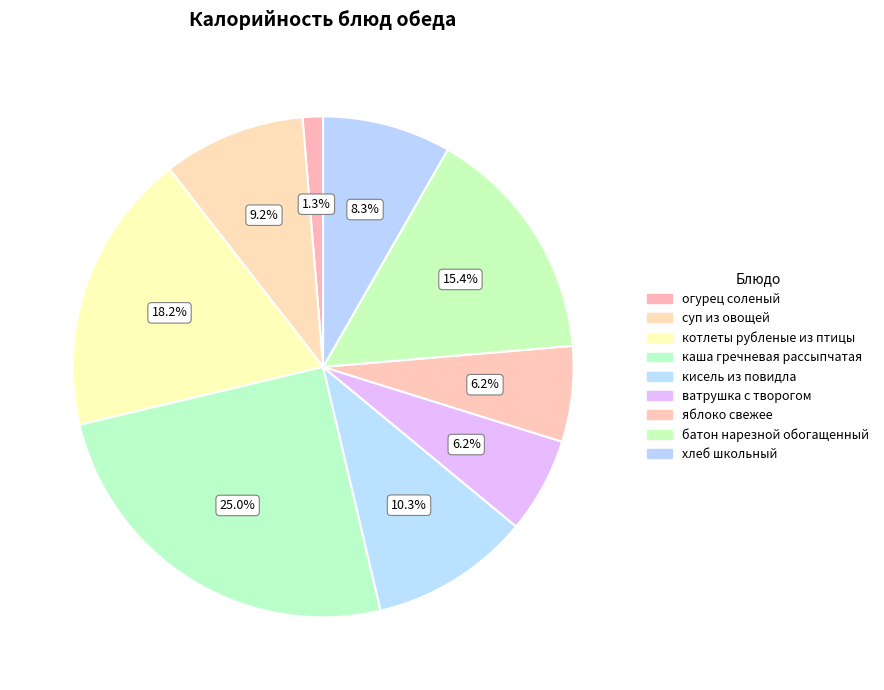

Count the number of slices in the pie.

9